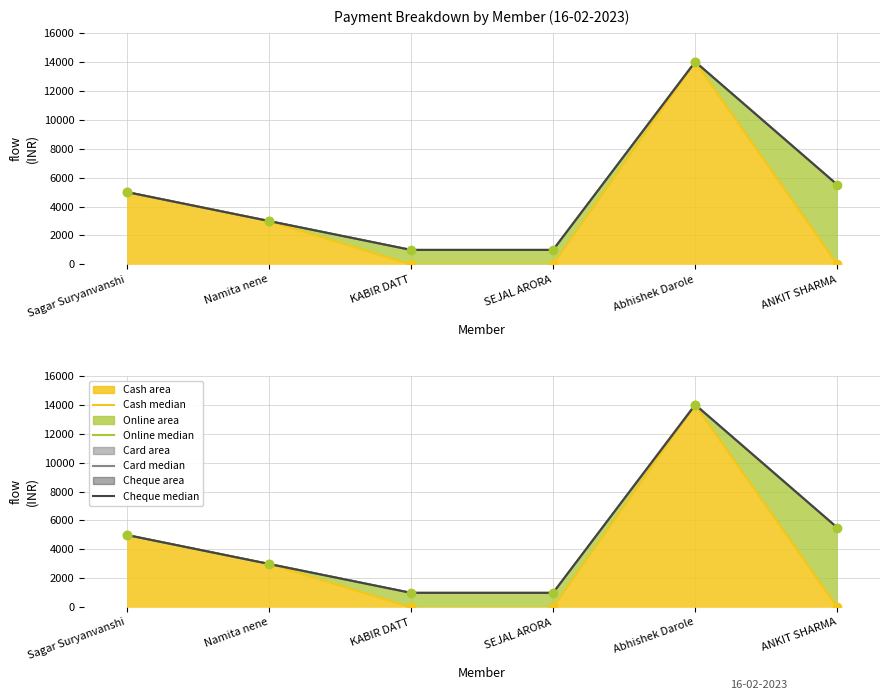

True or false: Cash markers and Cash line intersect in this chart.

False